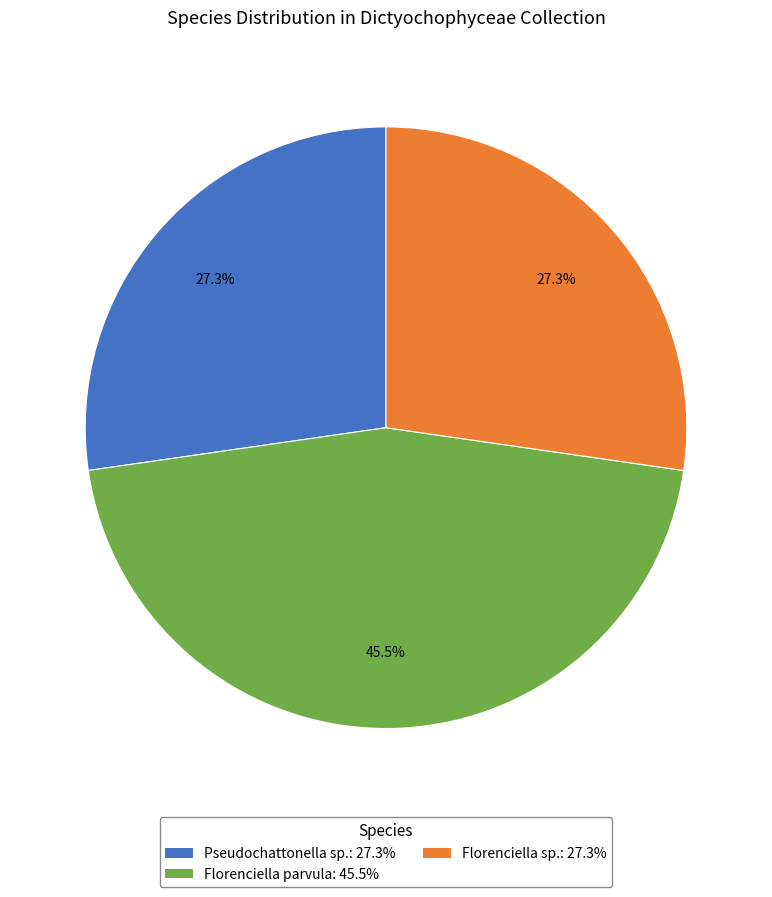

Is there a majority slice in this chart?

No